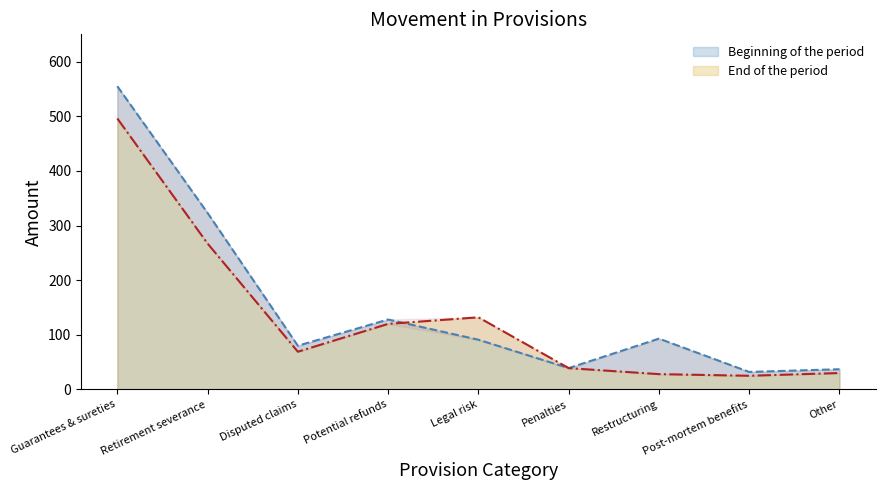

Which series has the largest total across all categories?

Beginning of the period